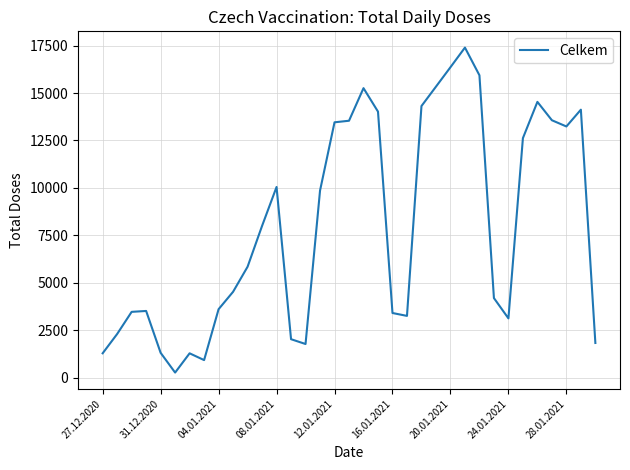

What is the difference between the maximum and minimum values?

17126